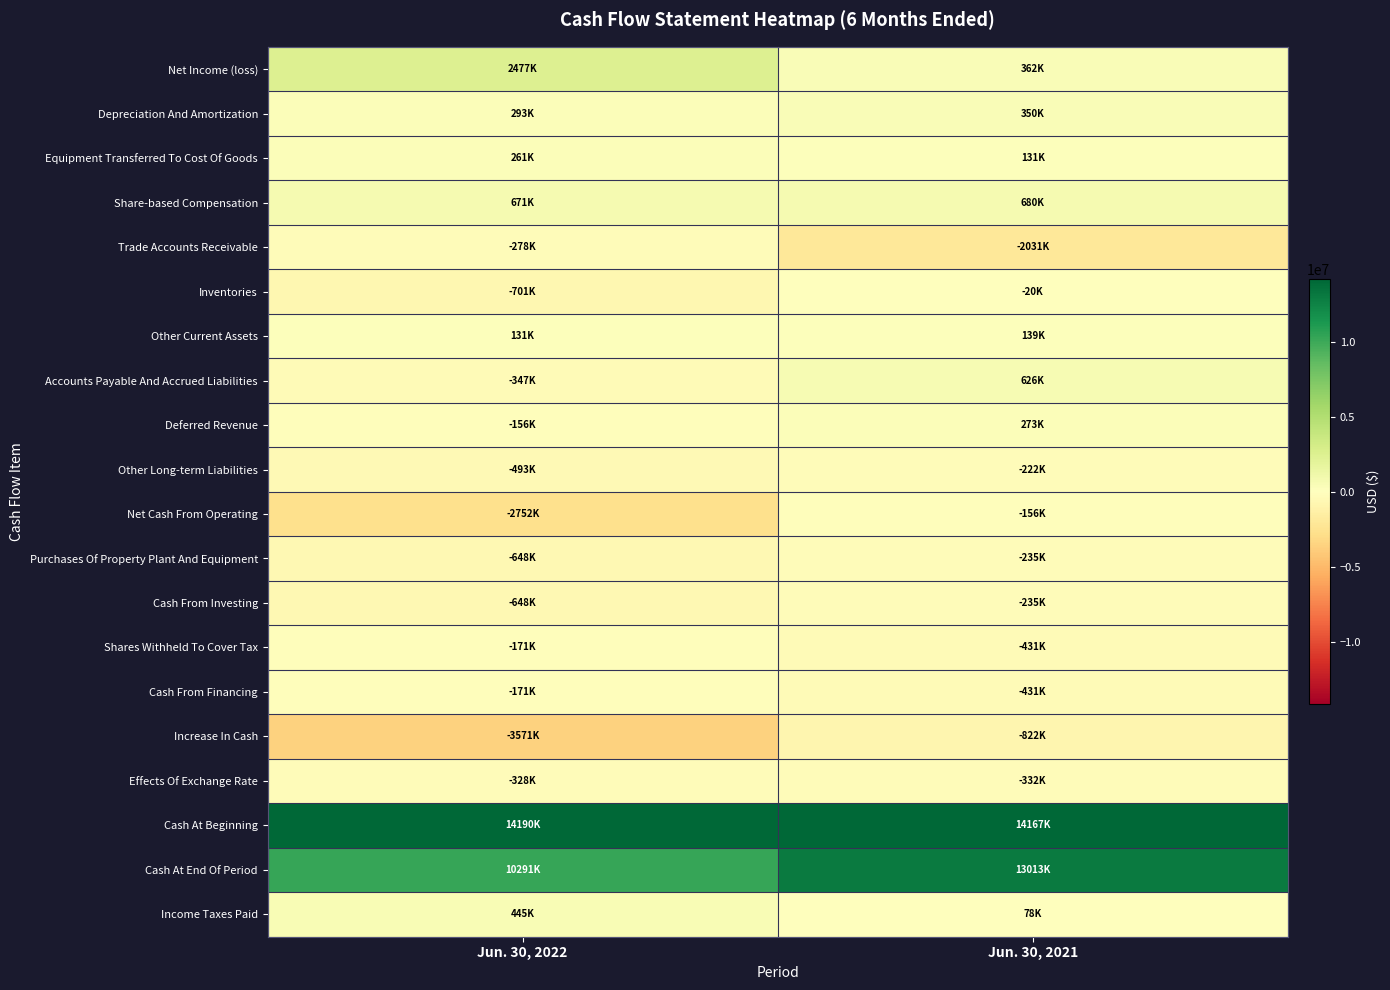

Which category has the lowest value across all series?

Jun. 30, 2022